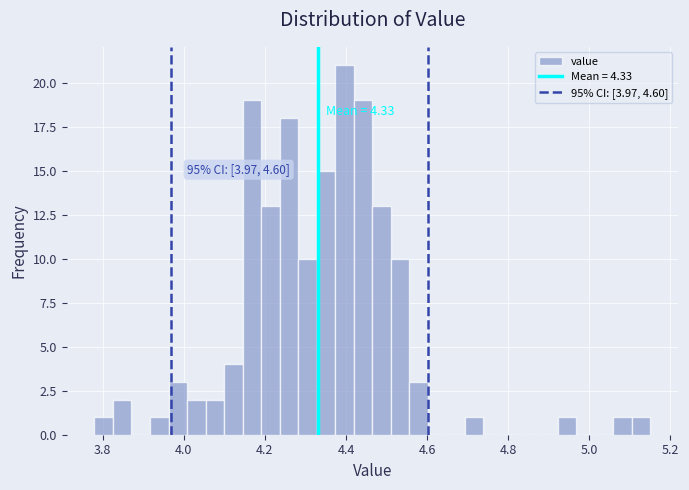

Around what value on the x-axis is the tallest bar? Give the approximate position of its centre, as read against the axis.

4.40